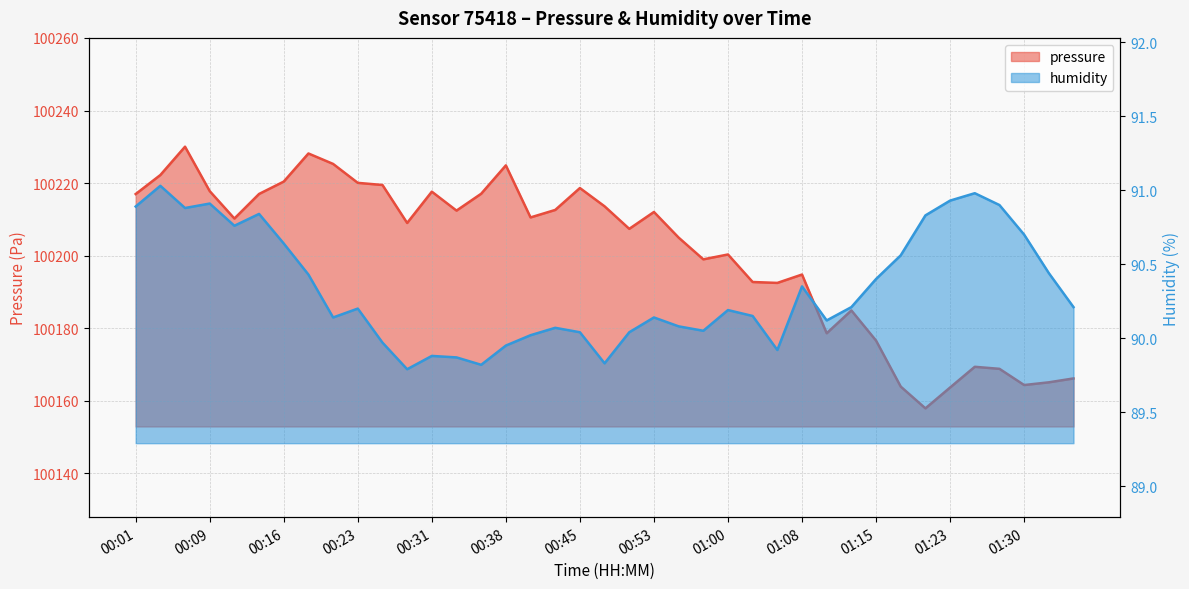

In humidity, how many points are lower than both neighbors (excluding endpoints)?

9